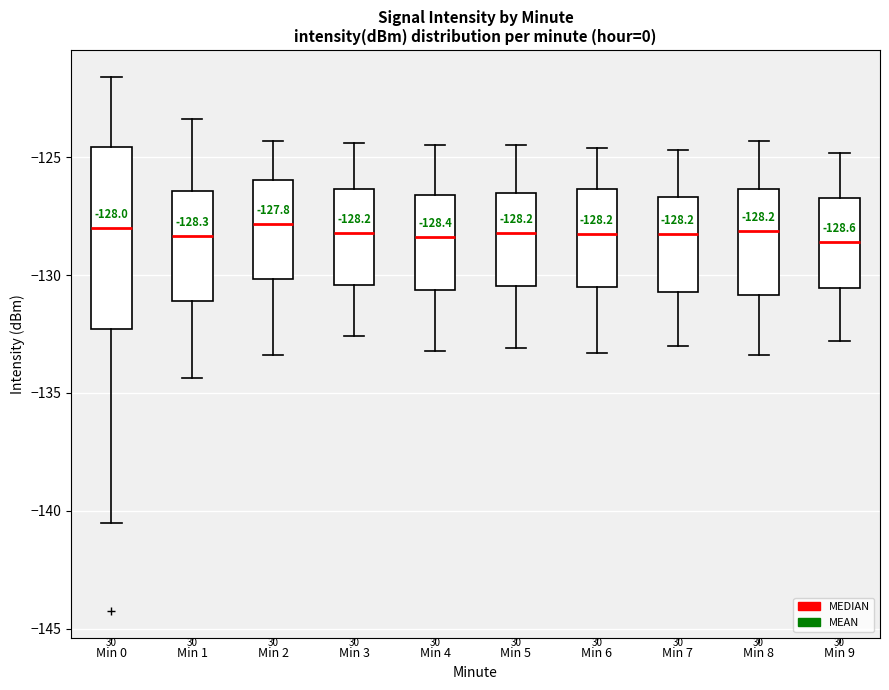

Which box is the tallest, from its lower edge to its upper edge?

Min 0